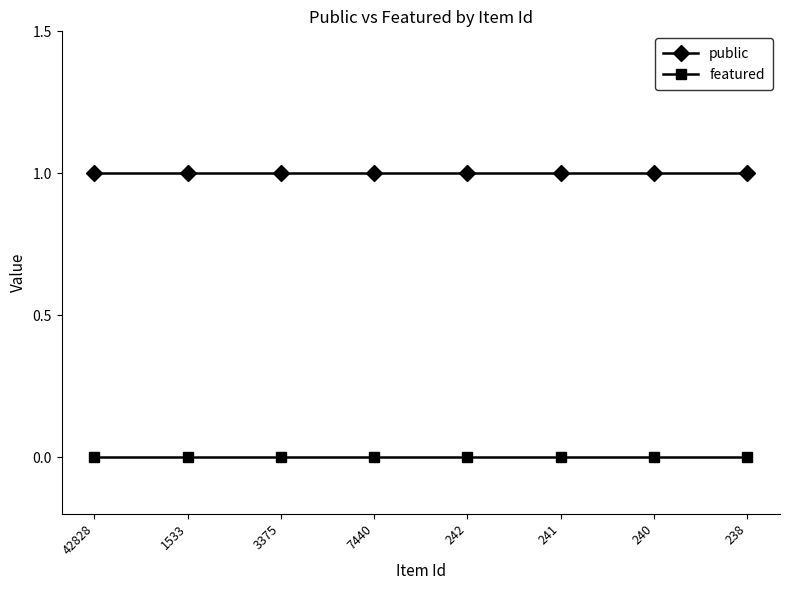

The public series shows 1 at 3375. True or false?

True